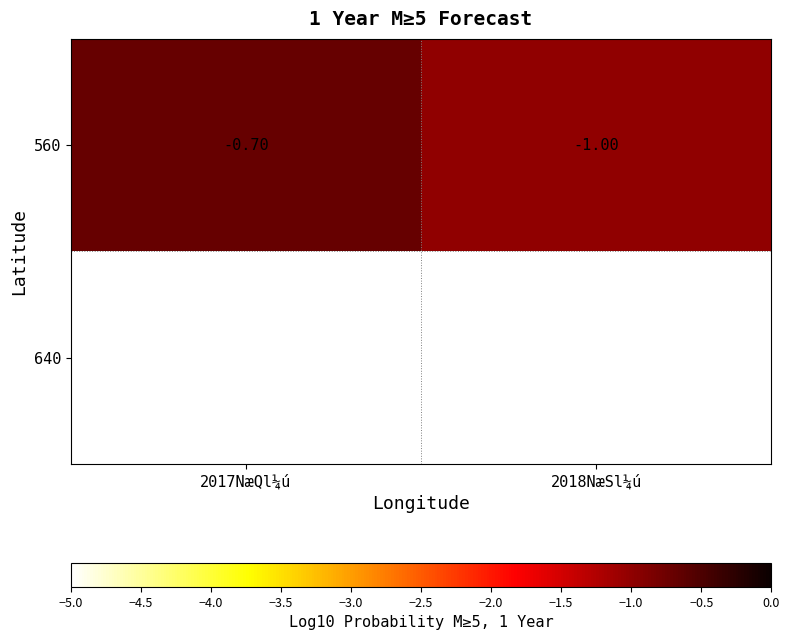

What is the sum of all 560 values?

-1.7